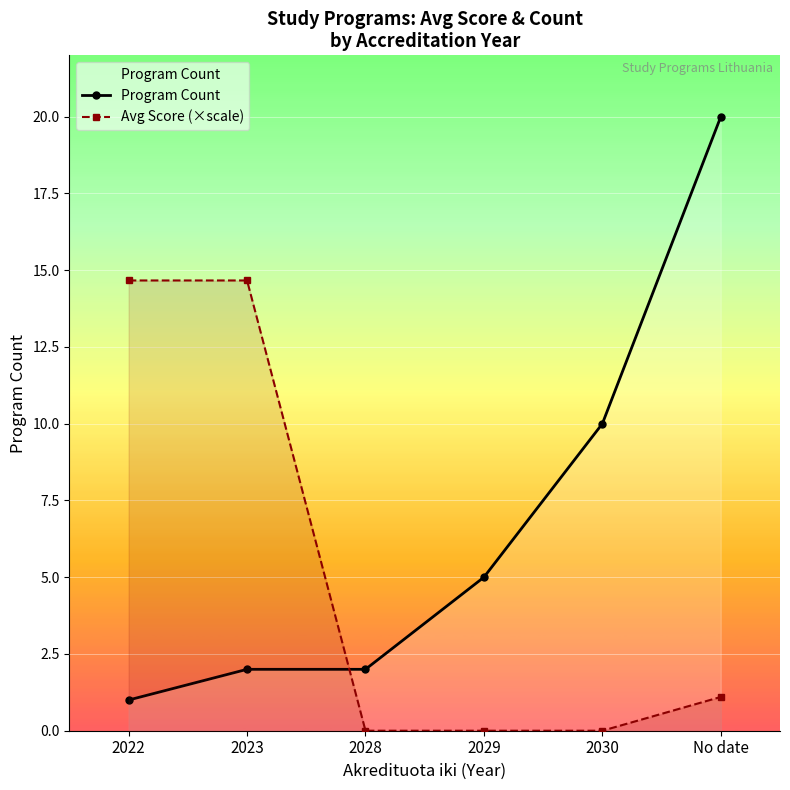

Is this an area chart (filled region under the line)?

No